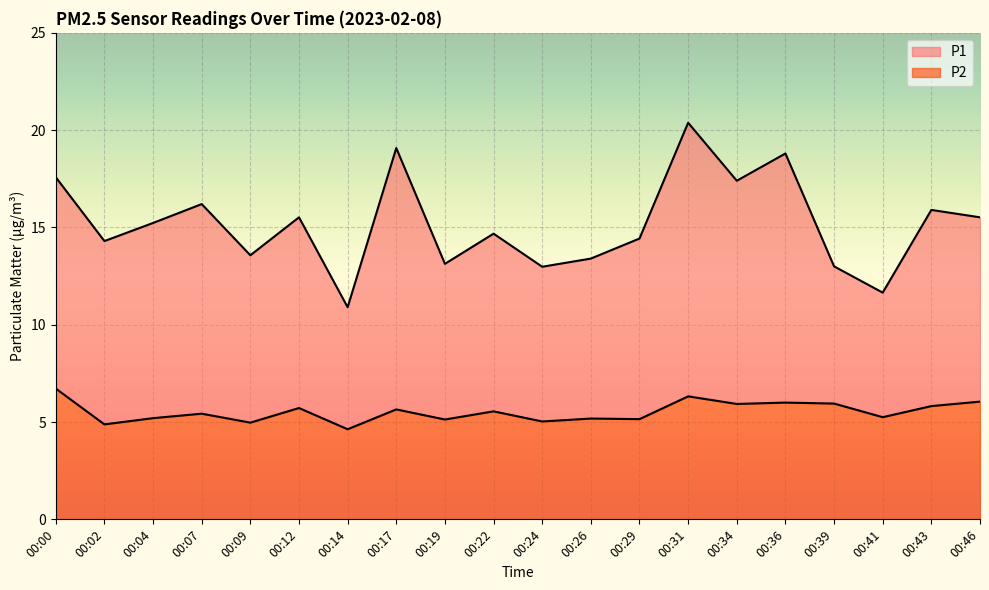

What is the value of the P2 point at the 9th from the left?

5.1